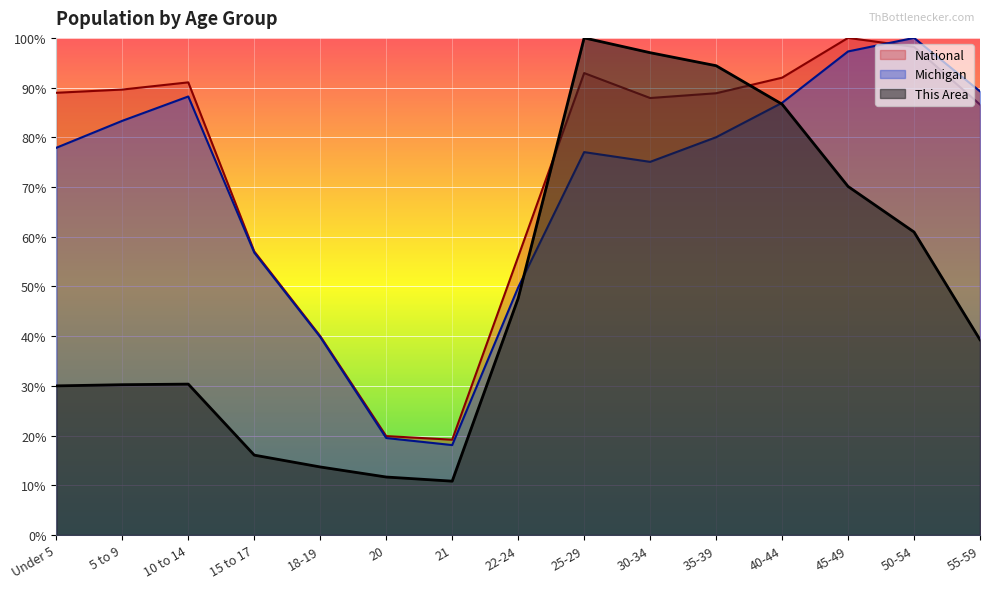

What position from the right is 55-59?

1